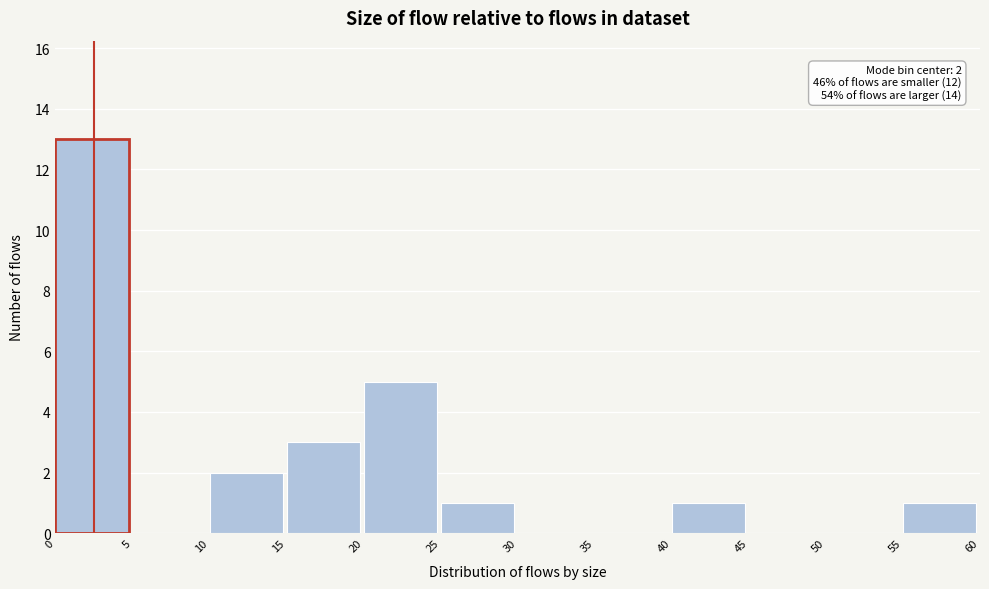

Which range on the x-axis has the tallest bar?

0 to 5